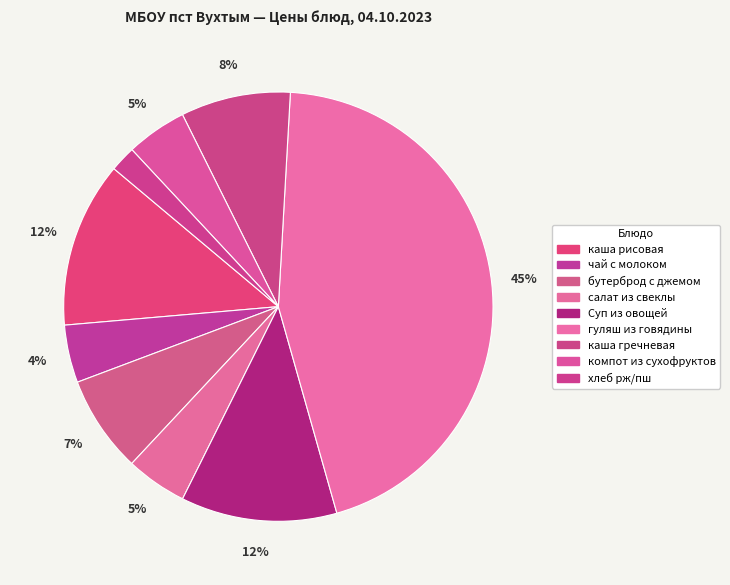

How many segments does this pie chart have?

9